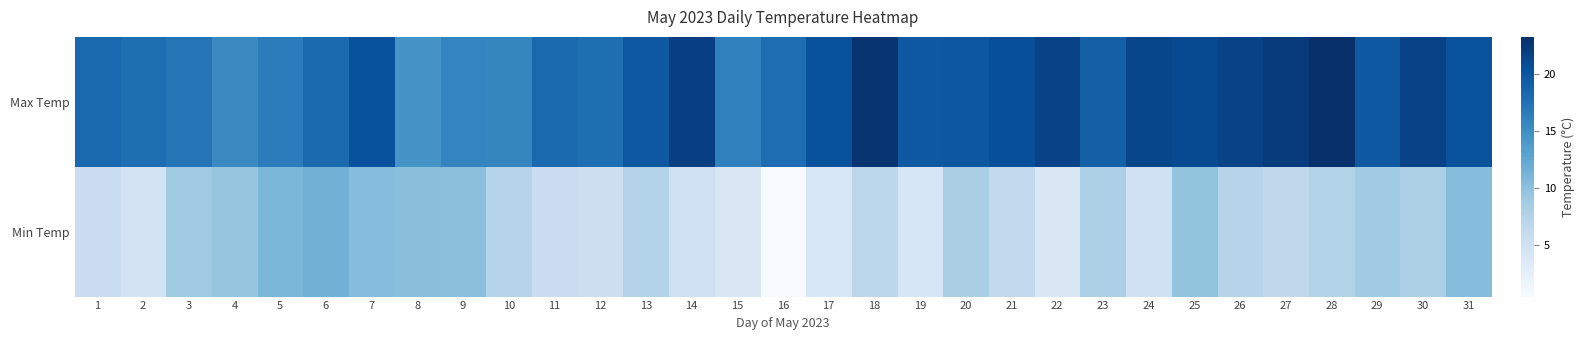

What is the spread (max minus min) of values at 20?

11.7